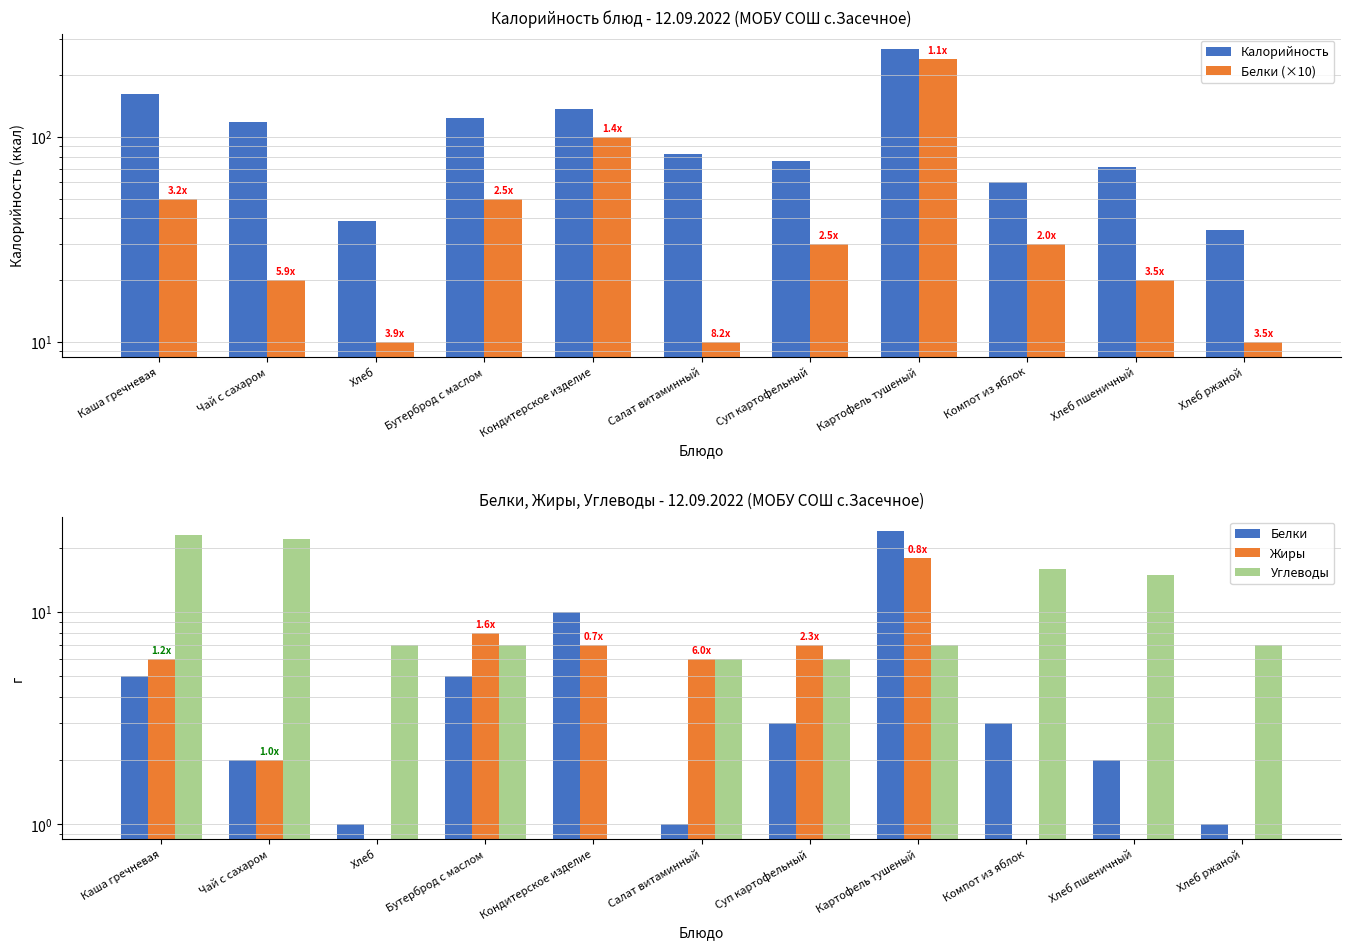

What position from the left is Хлеб пшеничный?

10